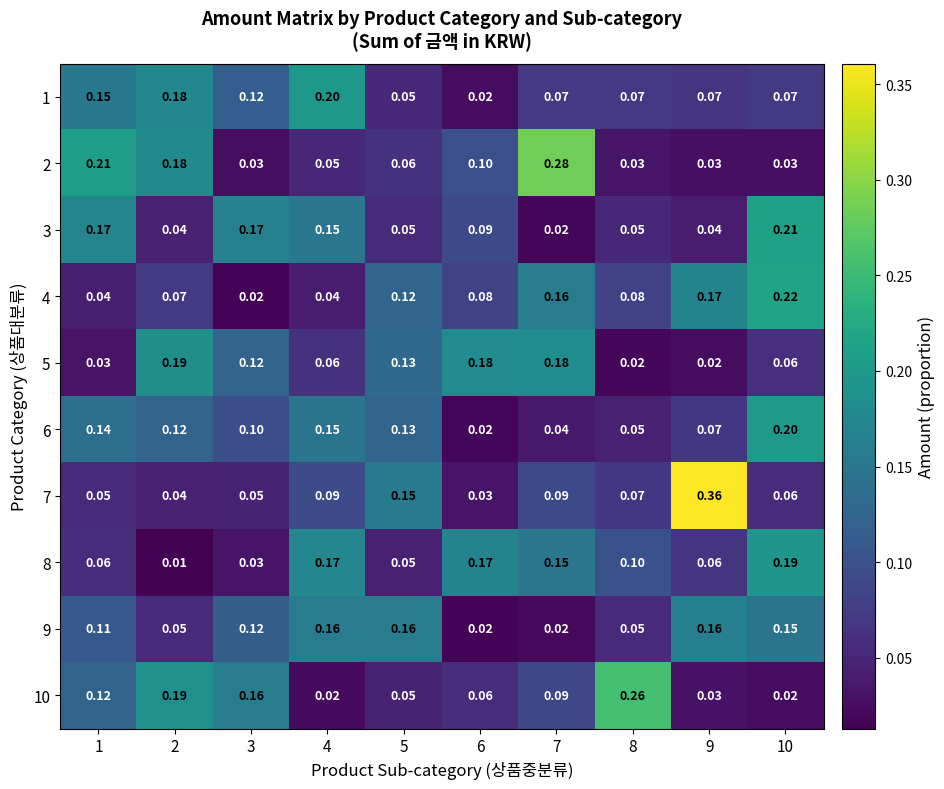

Between 2 and 5, which series saw the biggest shift?

10